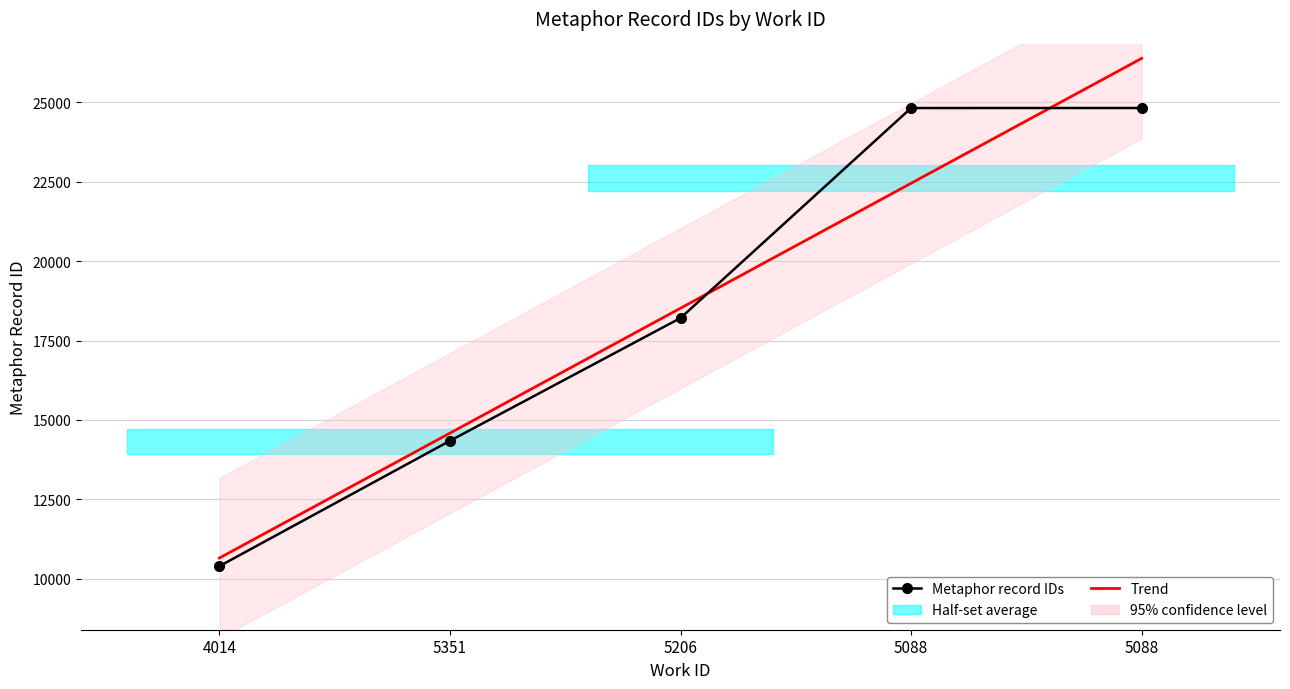

What is the change in value from 4014 to 5351?

+3945